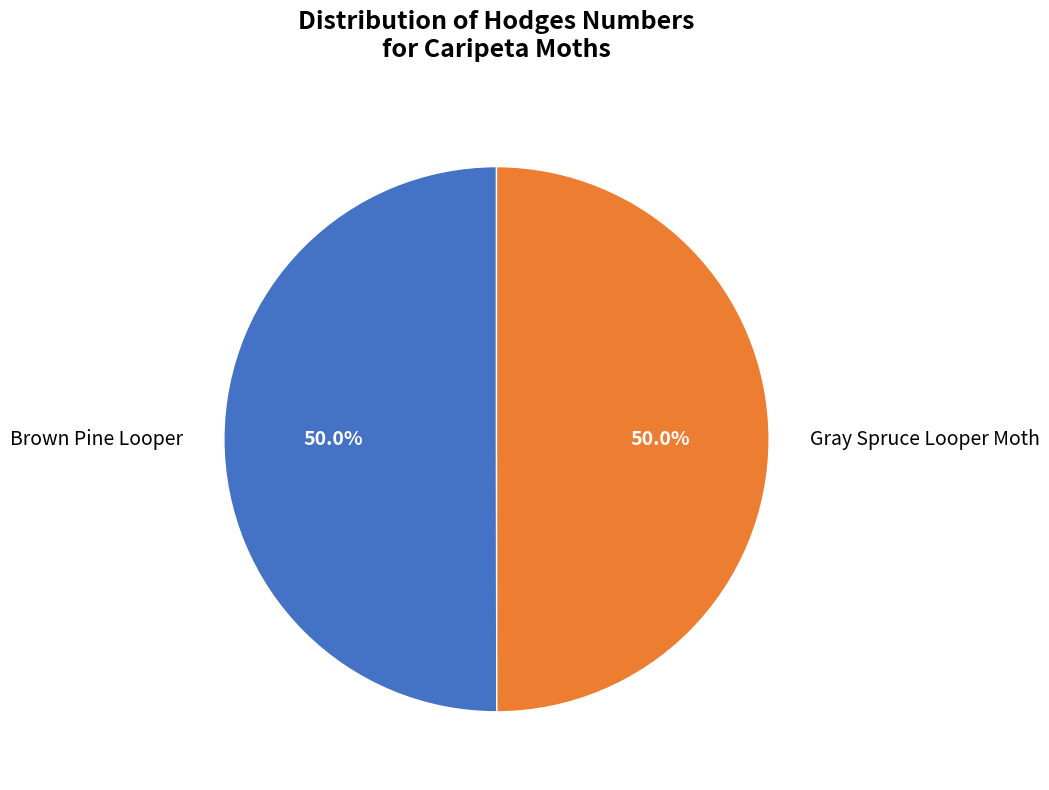

What percentage is NOT represented by Brown Pine Looper?

50.0%